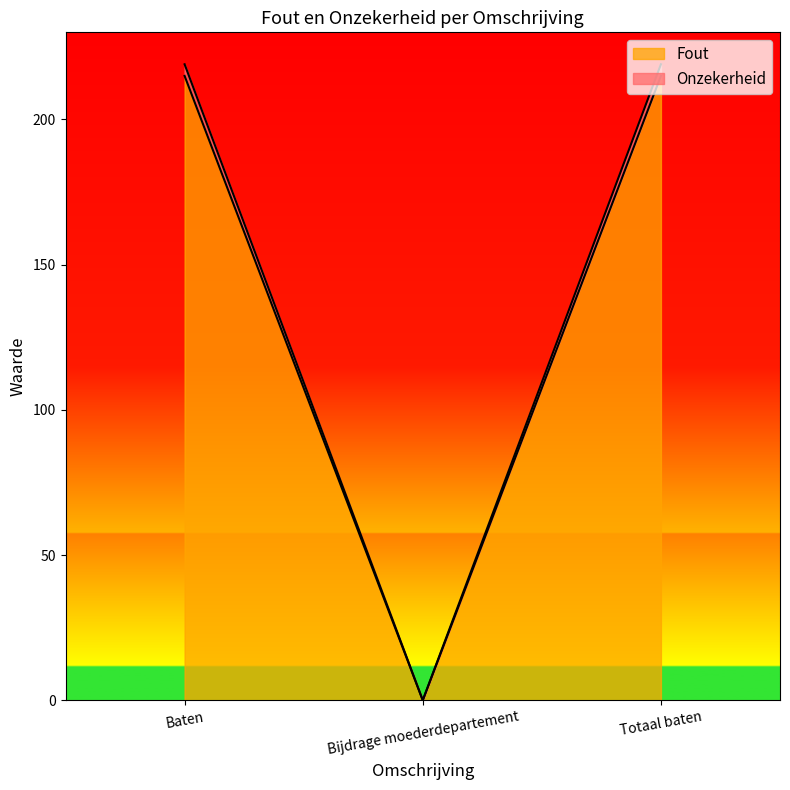

Reading left to right, list all the values displayed in this chart.

Onzekerheid: Baten=215	Bijdrage moederdepartement=0	Totaal baten=215
Fout: Baten=219	Bijdrage moederdepartement=0	Totaal baten=219